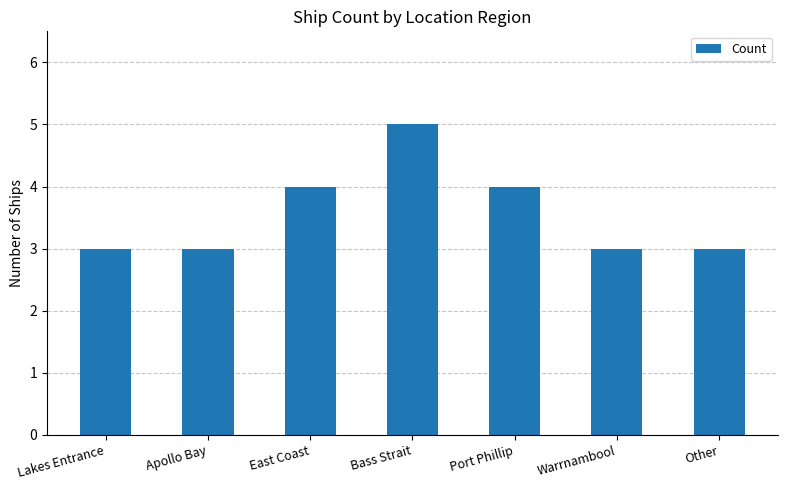

What position from the right is Warrnambool?

2